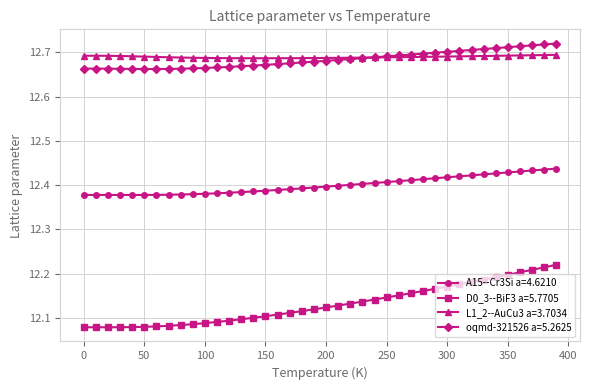

Count the D0_3--BiF3 a=5.7705 values in the range 12 to 13.

40